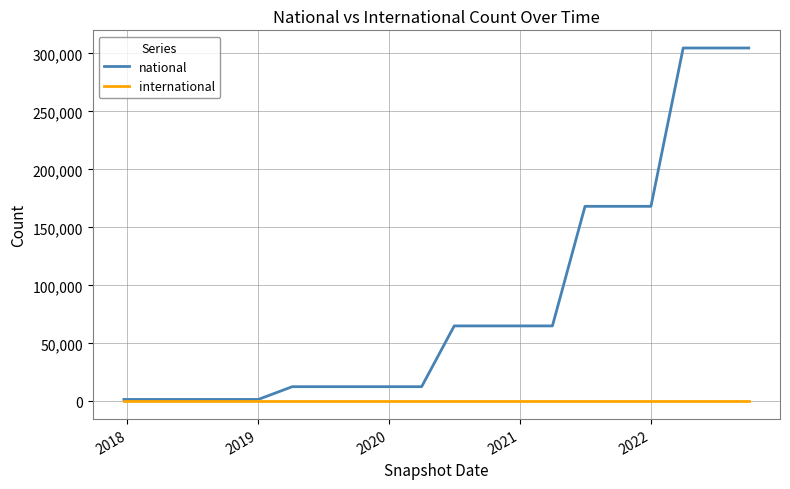

List the series in order of their overall mean, highest first.

national, international